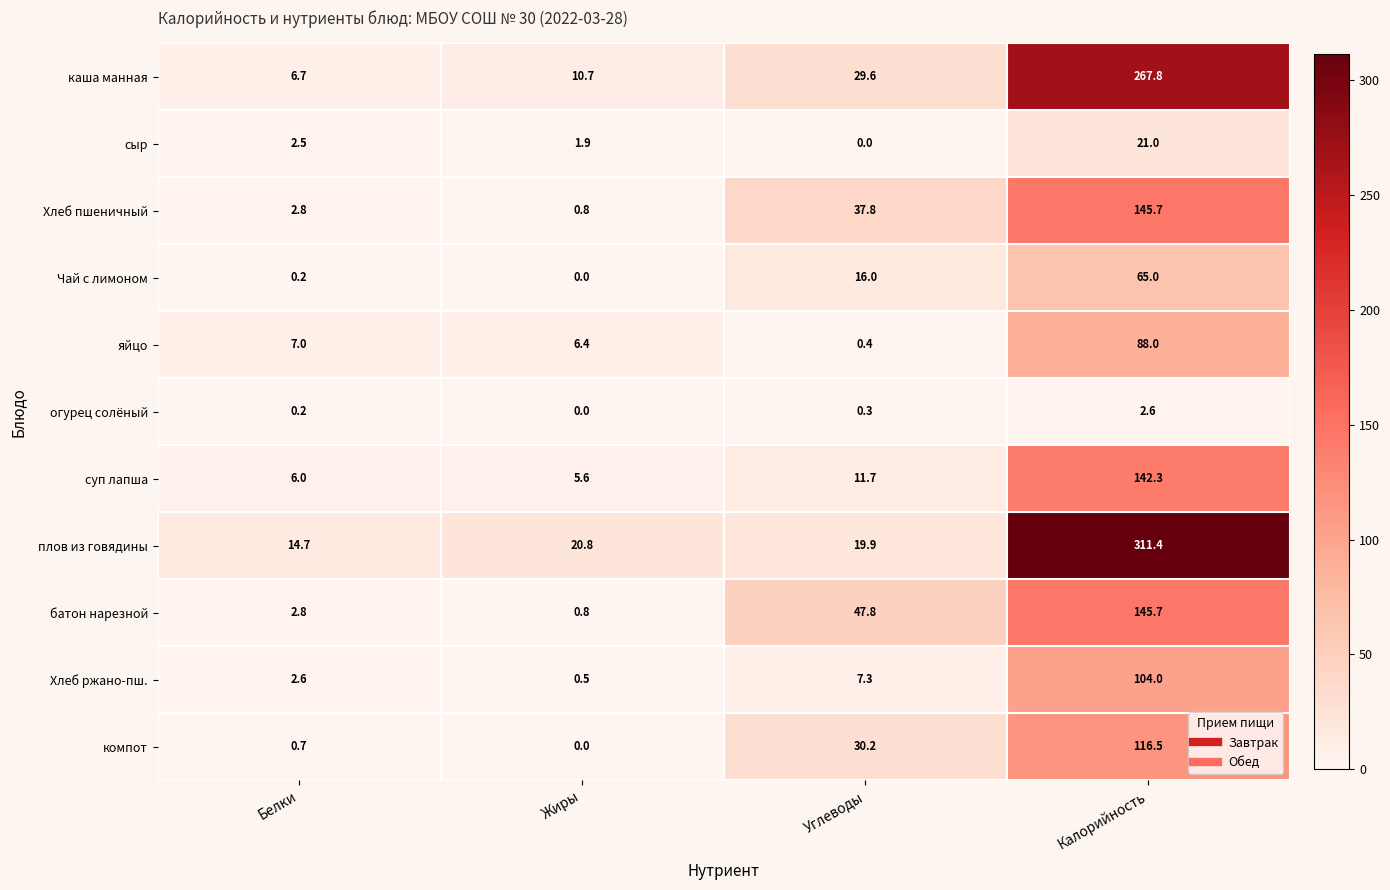

What is the sum of all Хлеб ржано-пш. values?

114.4